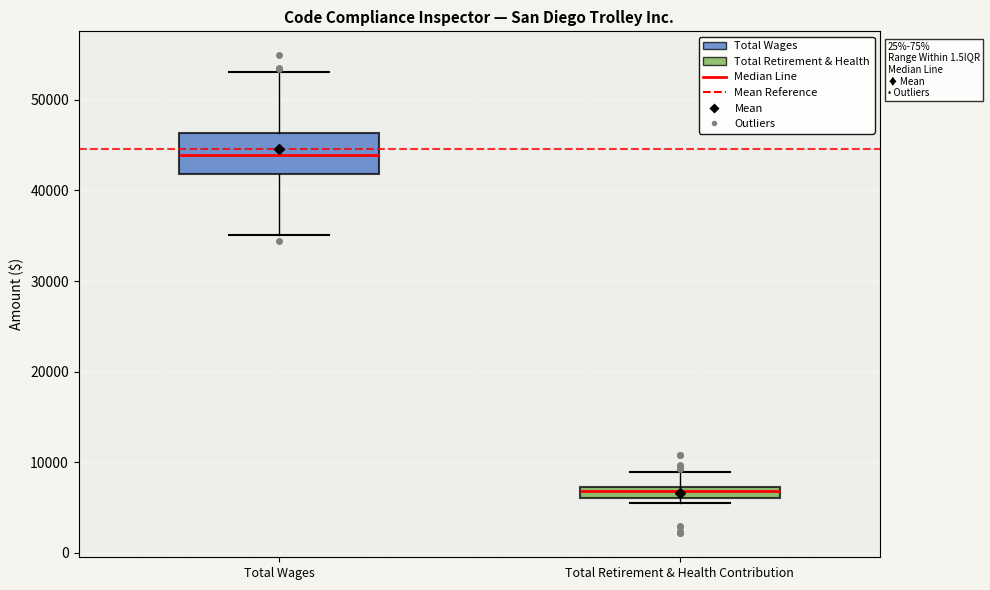

Which box's median line is the lowest?

Total Retirement & Health Contribution